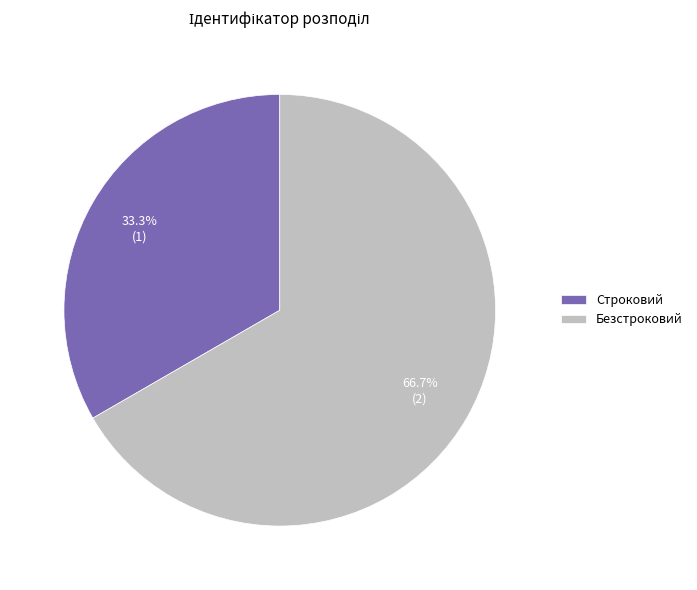

What is the ratio of the value at Строковий to the value at Безстроковий?

0.5